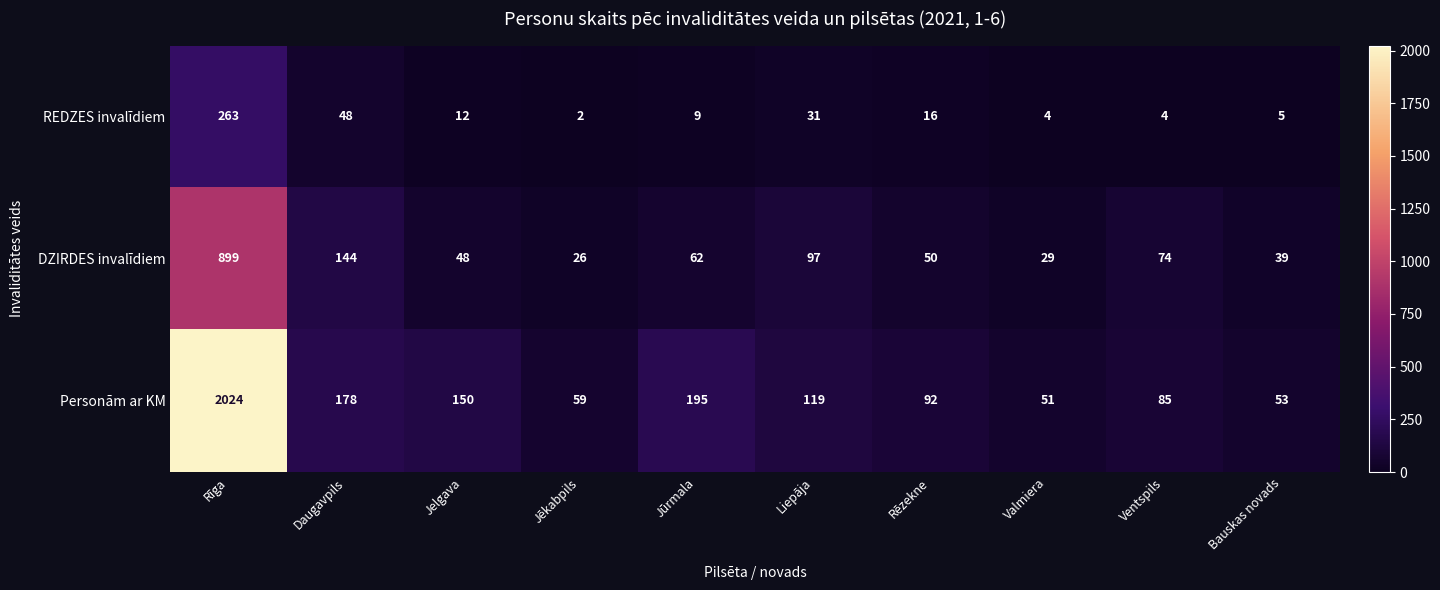

Reading left to right, extract all data points from this chart.

REDZES invalīdiem: Rīga=263	Daugavpils=48	Jelgava=12	Jēkabpils=2	Jūrmala=9	Liepāja=31	Rēzekne=16	Valmiera=4	Ventspils=4	Bauskas novads=5
DZIRDES invalīdiem: Rīga=899	Daugavpils=144	Jelgava=48	Jēkabpils=26	Jūrmala=62	Liepāja=97	Rēzekne=50	Valmiera=29	Ventspils=74	Bauskas novads=39
Personām ar KM: Rīga=2024	Daugavpils=178	Jelgava=150	Jēkabpils=59	Jūrmala=195	Liepāja=119	Rēzekne=92	Valmiera=51	Ventspils=85	Bauskas novads=53